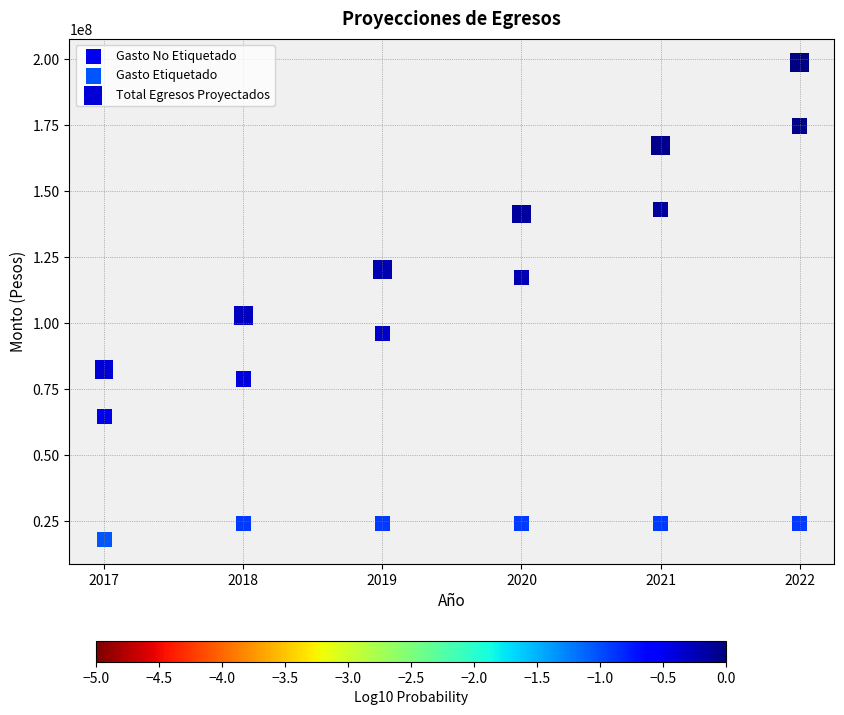

Across all series, what Y value is closest to 108359199?

102933816.3